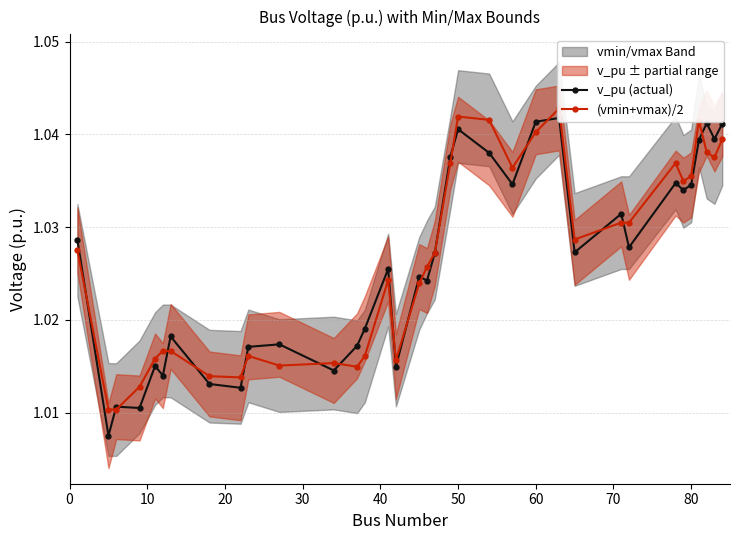

How many lines are shown in the chart?

2